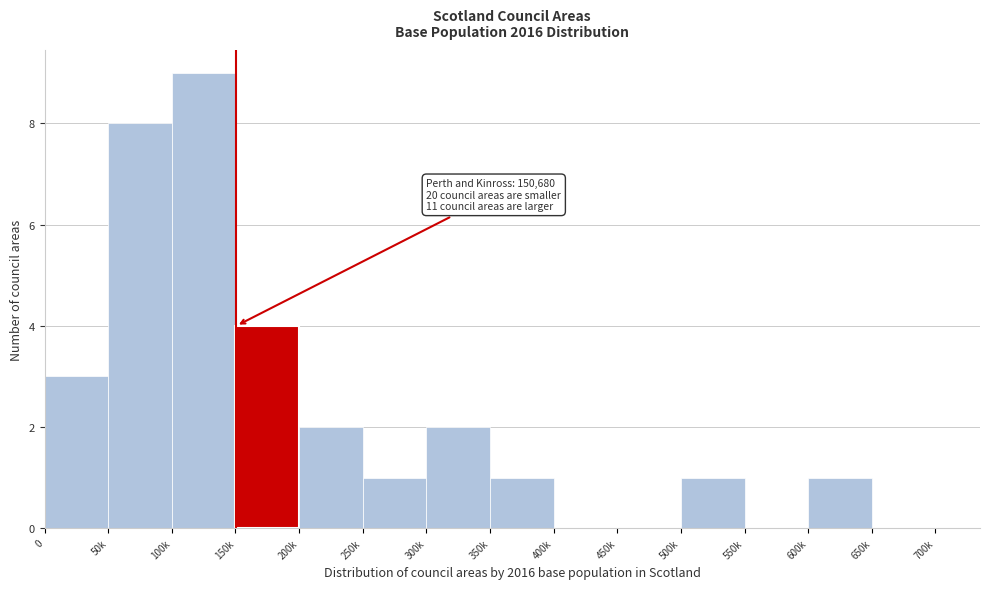

Reading left to right, transcribe all the data shown in this chart.

0=3	50k=8	100k=9	150k=4	200k=2	250k=1	300k=2	350k=1	400k=0	450k=0	500k=1	550k=0	600k=1	650k=0